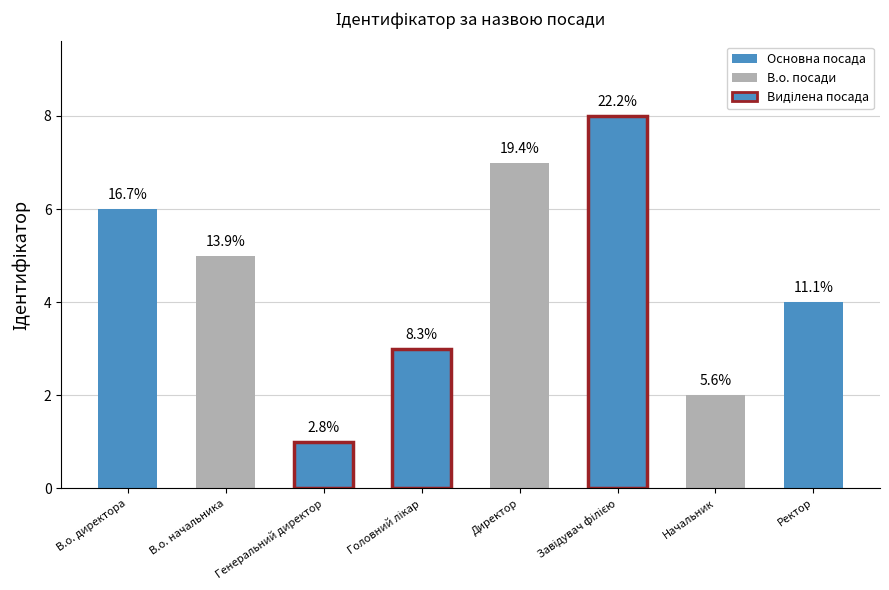

Does the chart contain stacked bars?

No